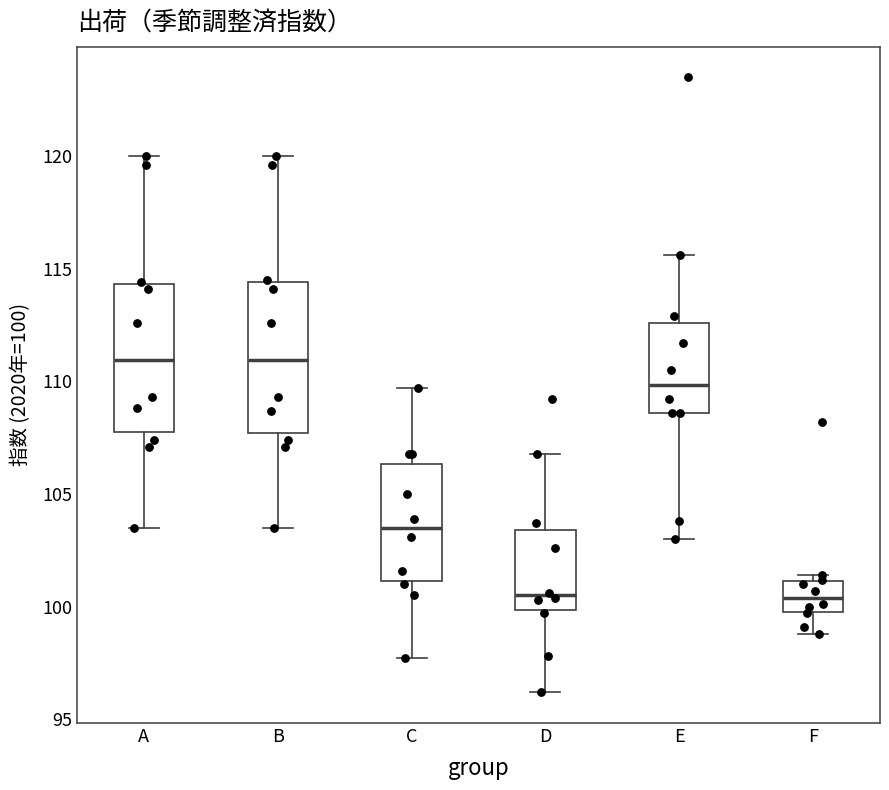

Reading left to right, transcribe this box plot: for each box, give where its median line is, the range the box spans, and where its two whiskers end, as read against the y-axis. The values are not printed on the chart, so give them approximately, as read against the axis.

A: median 111.0, box 108.0 to 114.5, whiskers 103.5 to 120.0
B: median 111.0, box 107.5 to 114.5, whiskers 103.5 to 120.0
C: median 103.5, box 101.0 to 106.5, whiskers 97.5 to 109.5
D: median 100.5, box 100.0 to 103.5, whiskers 96.0 to 107.0
E: median 110.0, box 108.5 to 112.5, whiskers 103.0 to 115.5
F: median 100.5, box 100.0 to 101.0, whiskers 99.0 to 101.5